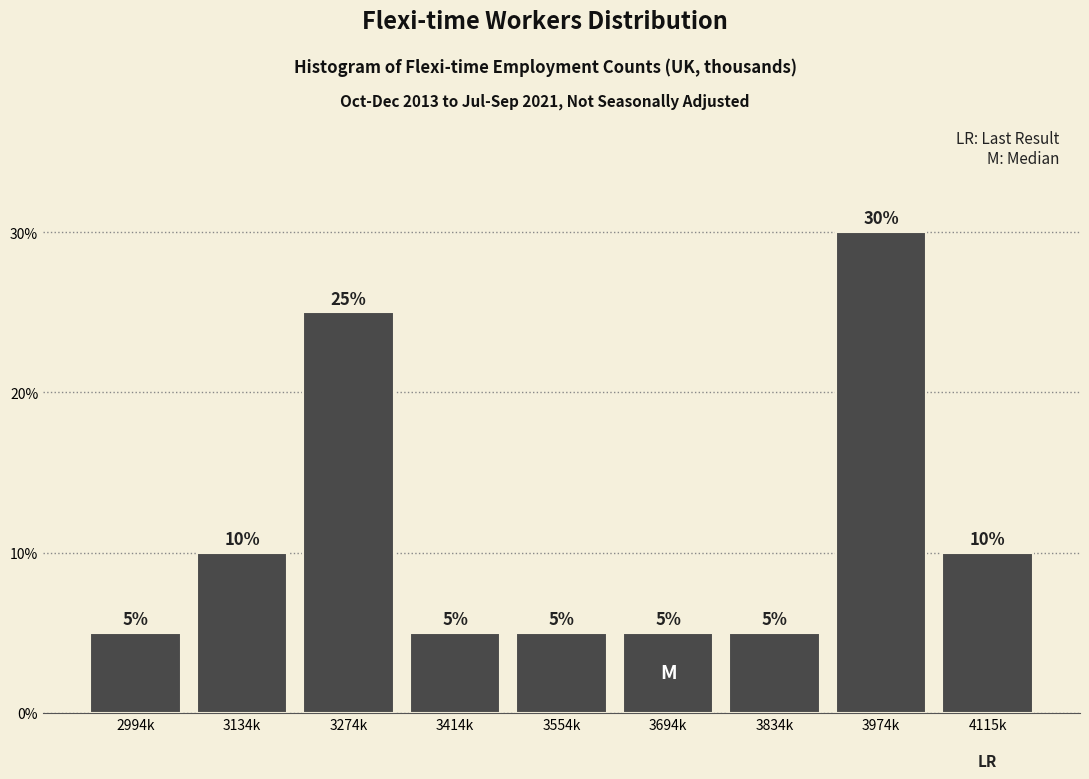

Reading right to left, extract all data points from this chart.

4115k=10	3974k=30	3834k=5	3694k=5	3554k=5	3414k=5	3274k=25	3134k=10	2994k=5